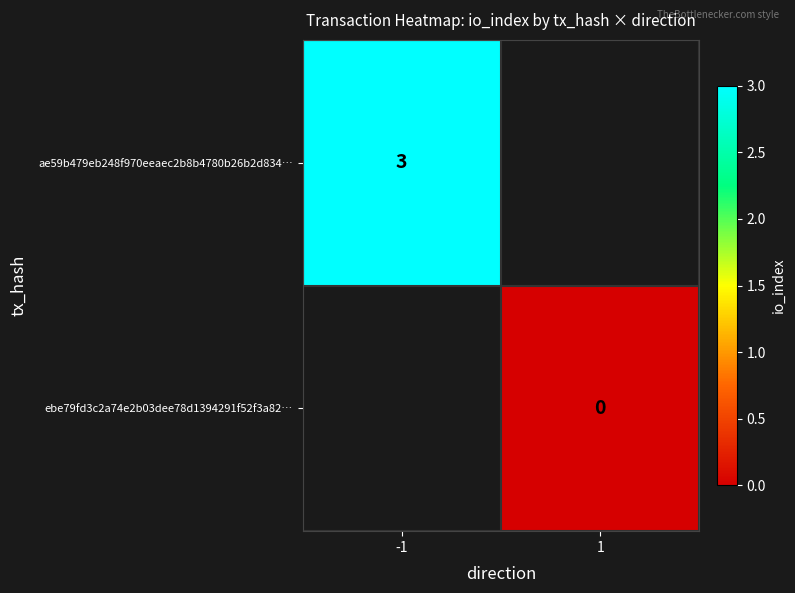

List the labels in order of ae59b479eb248f970eeaec2b8b4780b26b2d834… value, smallest first.

-1, 1